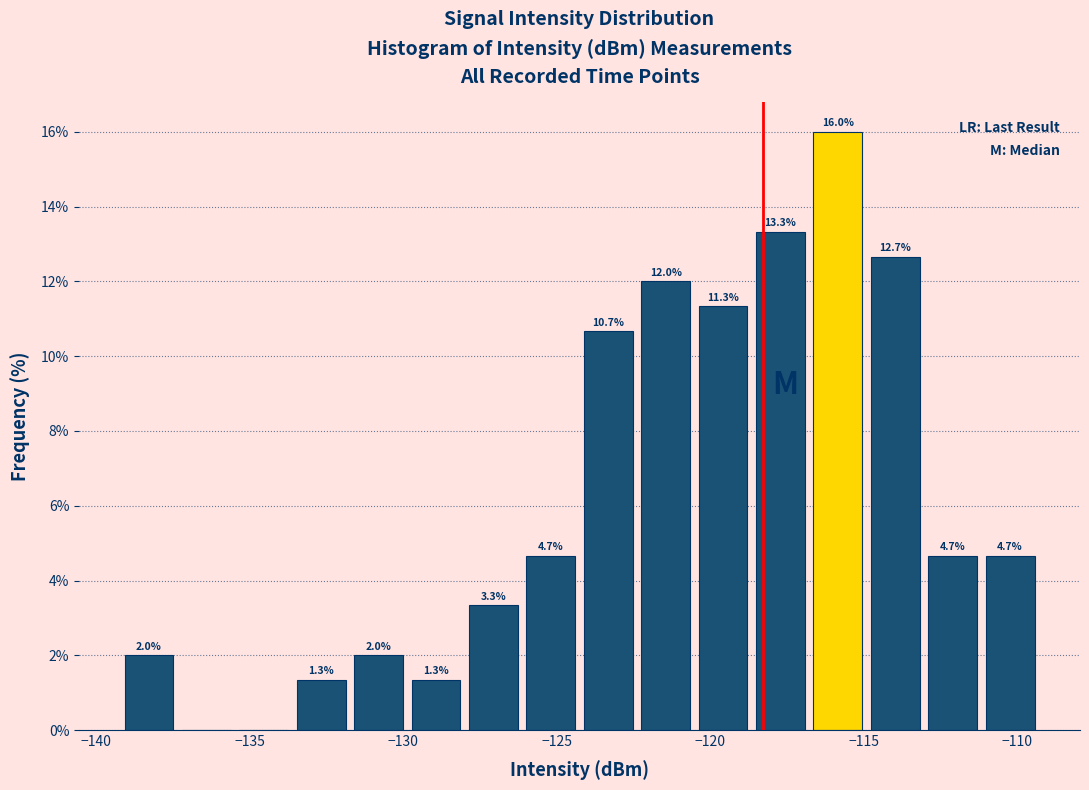

Around what value on the x-axis is the tallest bar? Give the approximate position of its centre, as read against the axis.

-116.0